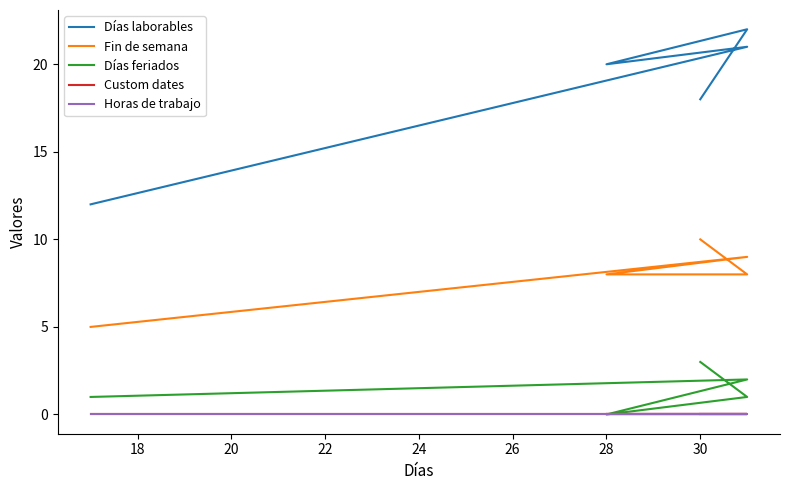

What is the value of the Fin de semana point at the 5th from the left?

10